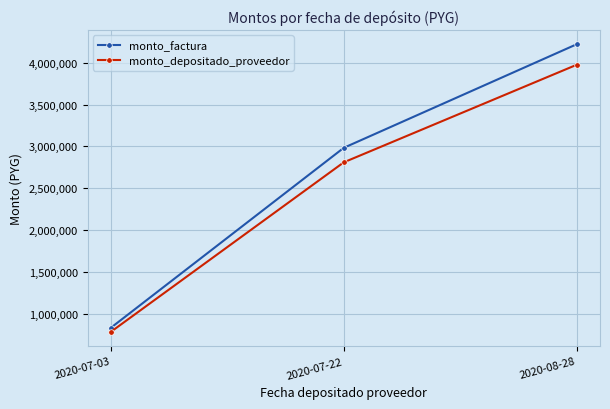

Which series has the largest total across all categories?

monto_factura